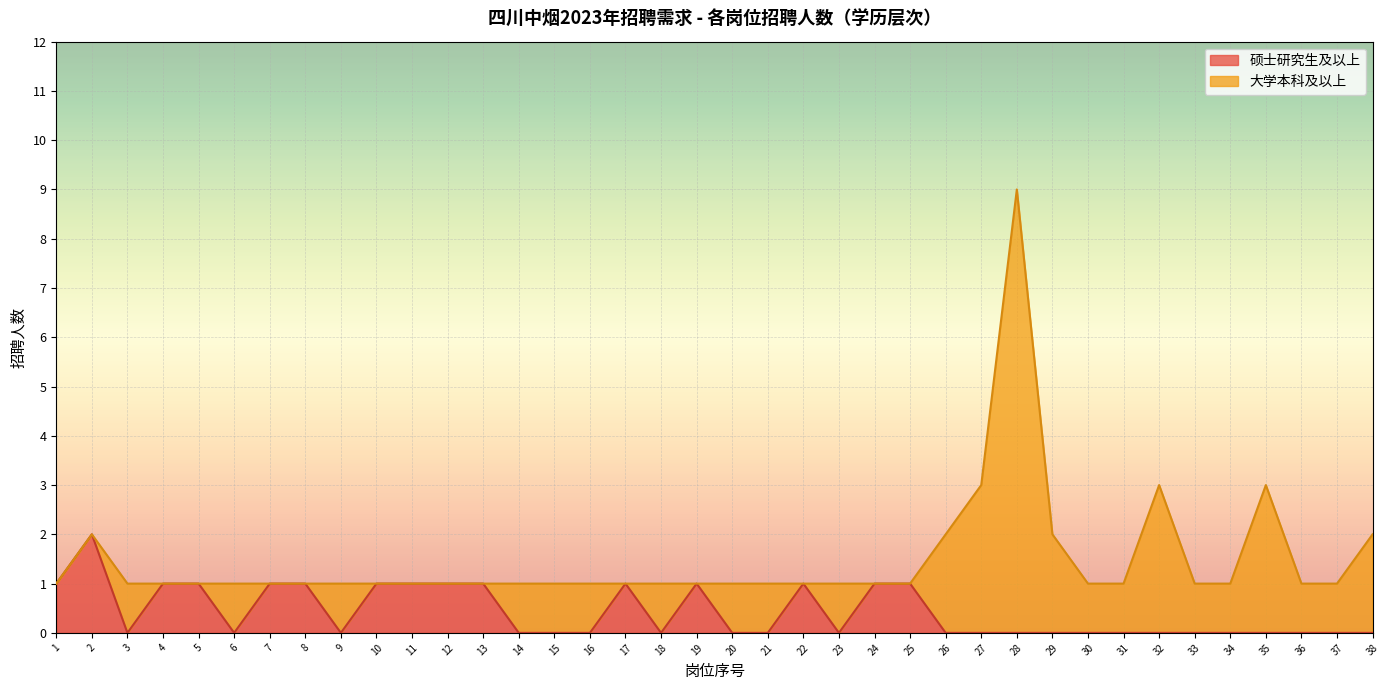

How many points are lower than both their immediate neighbors (excluding endpoints)?

5